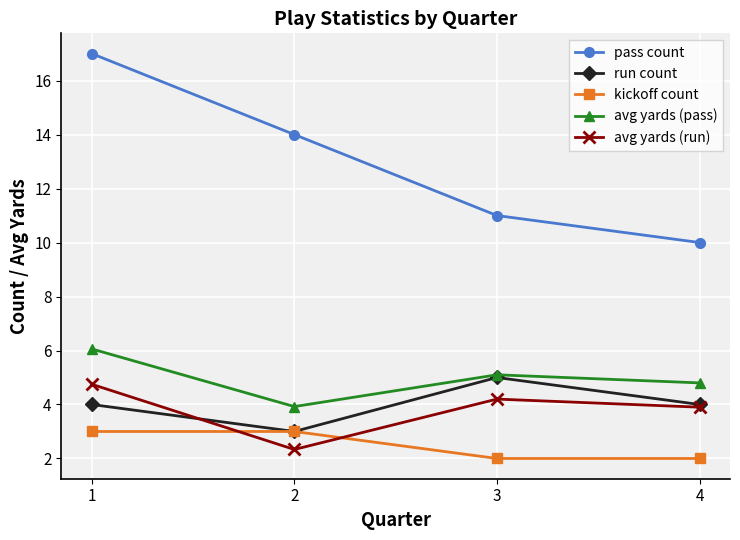

Rank the categories by pass count value from lowest to highest.

4, 3, 2, 1